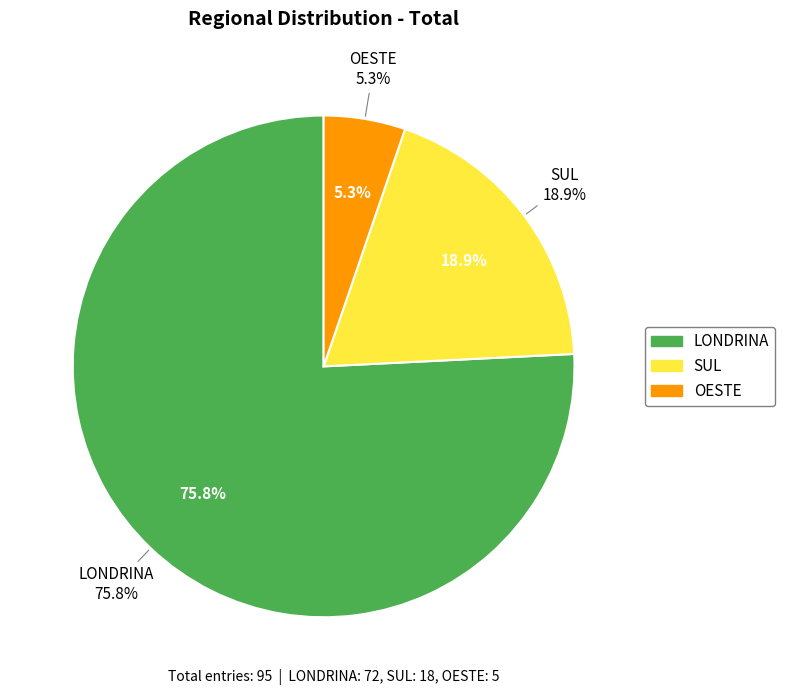

Approximately how many times larger is the value at SUL compared to LONDRINA?

0.2